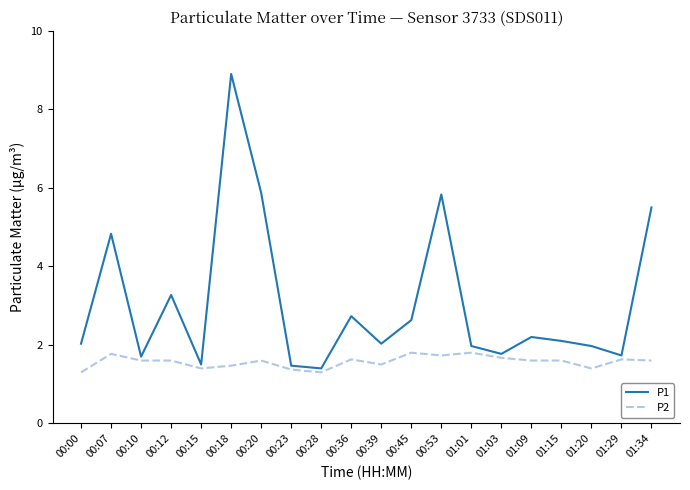

At 01:15, list the series in order from largest to smallest.

P1, P2